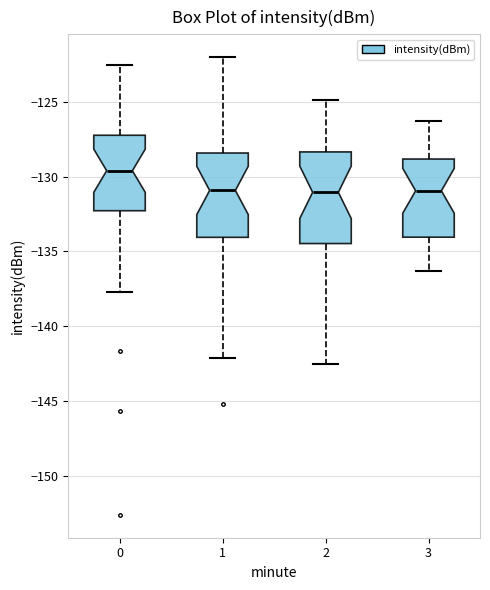

Reading left to right, read every box against the y-axis: the position of its median line, the range the box covers, and the ends of its whiskers. The values are not printed on the chart, so give them approximately, as read against the axis.

0: median -129.5, box -132.5 to -127.0, whiskers -137.5 to -122.5
1: median -131.0, box -134.0 to -128.5, whiskers -142.0 to -122.0
2: median -131.0, box -134.5 to -128.5, whiskers -142.5 to -125.0
3: median -131.0, box -134.0 to -129.0, whiskers -136.5 to -126.5